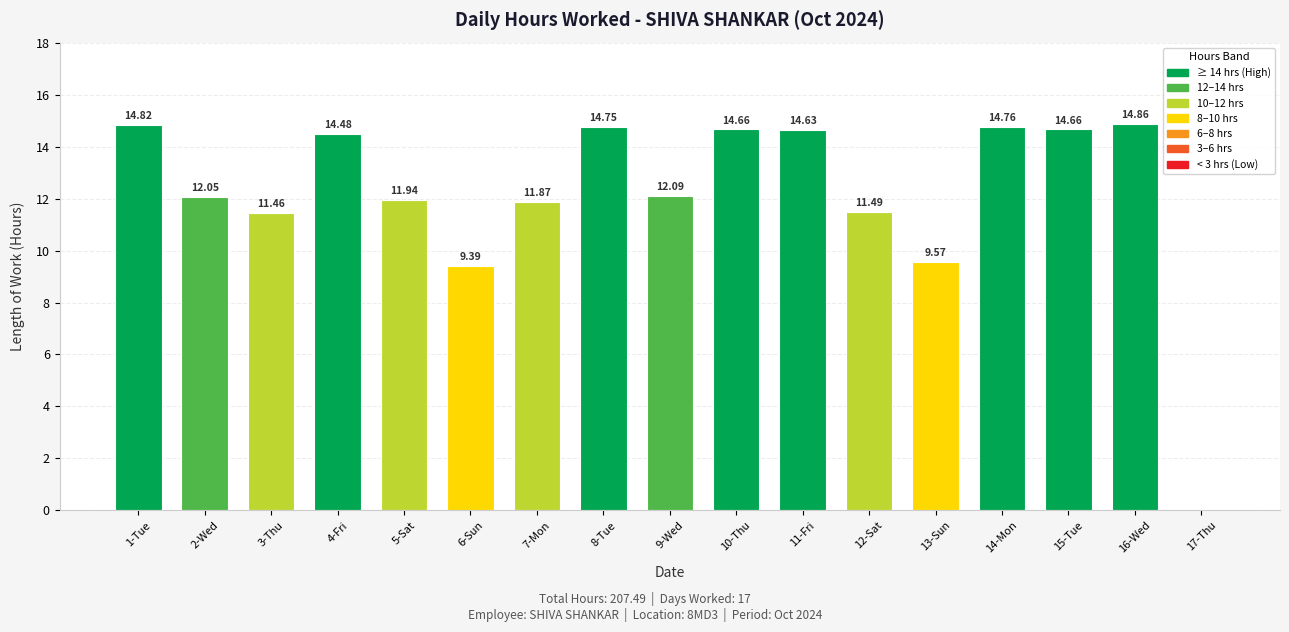

What is the sum of all values?

207.5